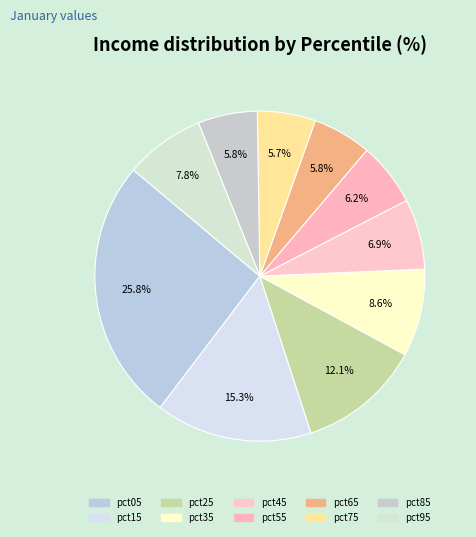

Which has a higher value, pct65 or pct75?

pct65